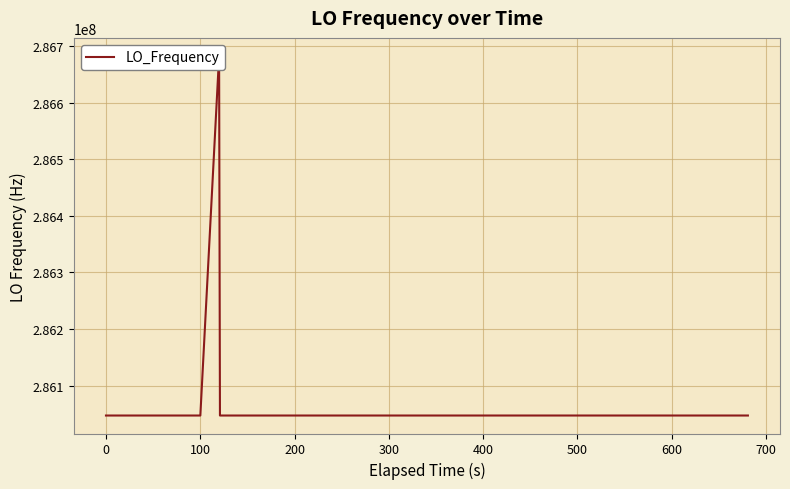

True or false: the data has more than 0 interior local peaks.

True